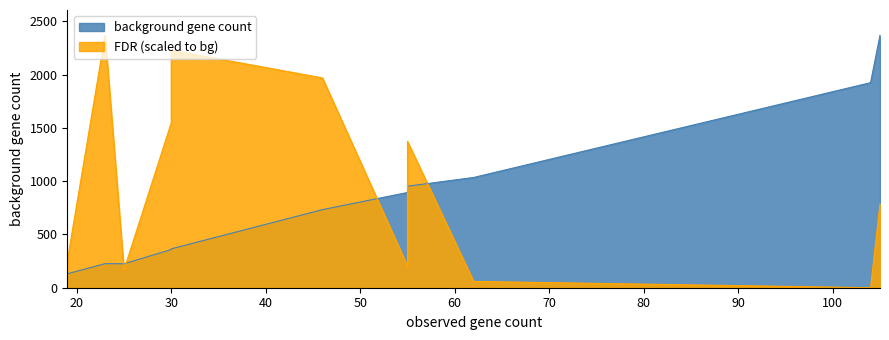

Rank the series at 55 from highest to lowest value.

background gene count, false discovery rate (scaled)